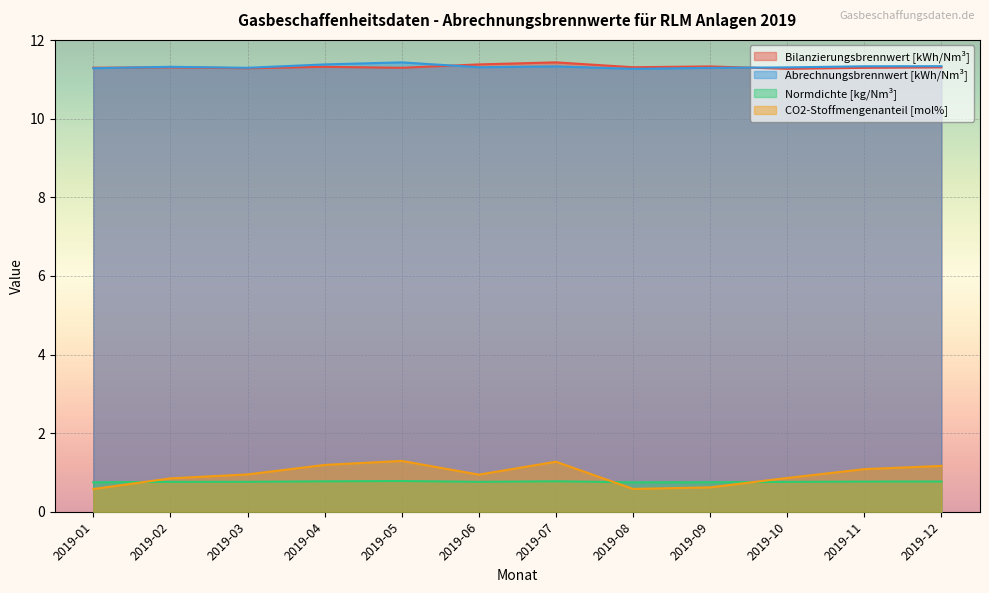

True or false: CO2-Stoffmengenanteil [mol%] and Bilanzierungsbrennwert [kWh/Nm³] intersect in this chart.

False